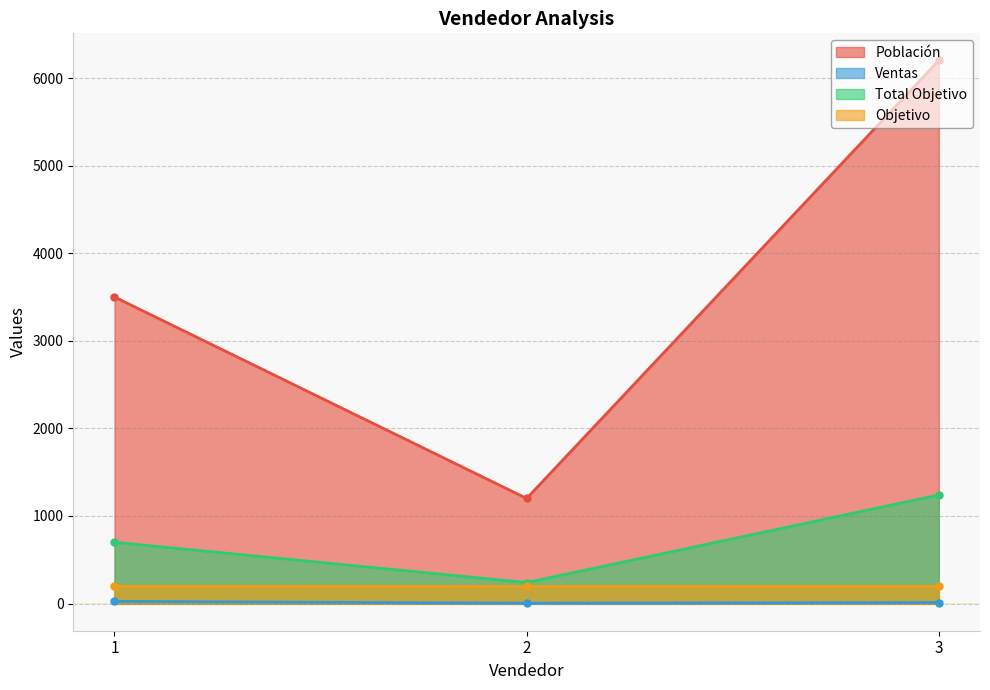

What is the sum of all Ventas values?

41